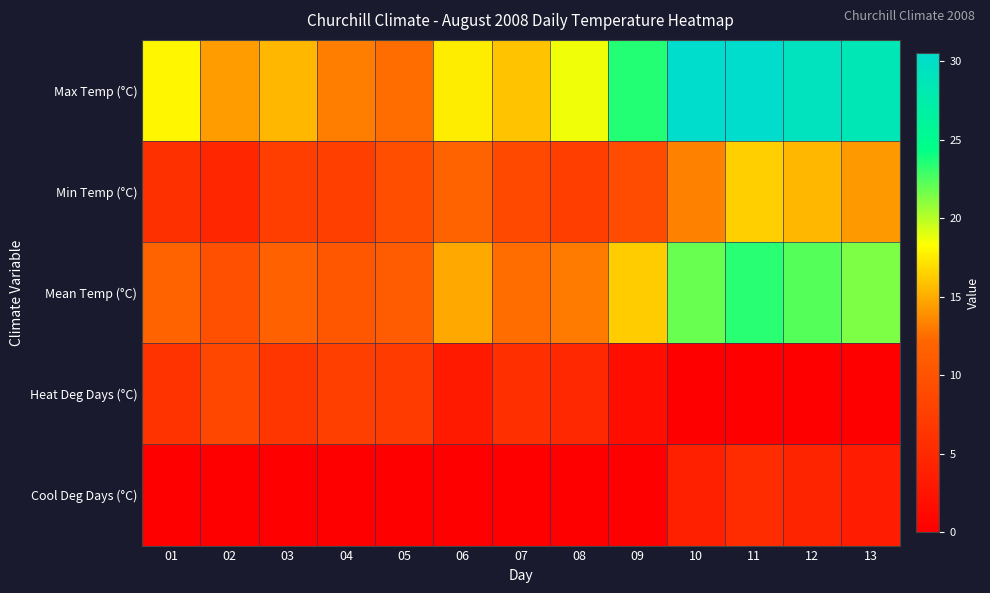

Between 11 and 07, which is larger?

11